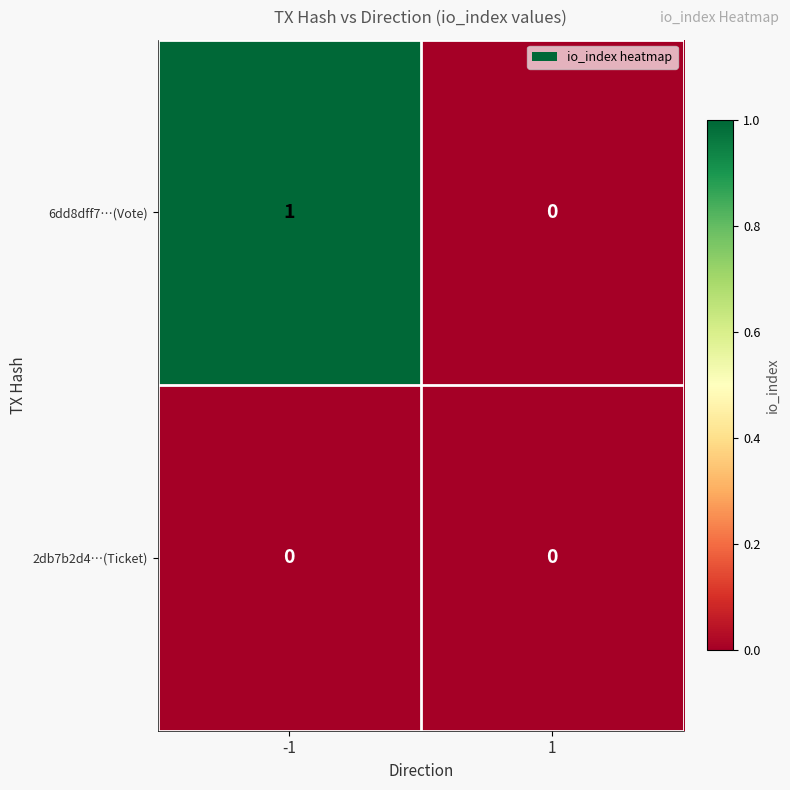

How many values in the 6dd8dff7…(Vote) series are below 1?

1